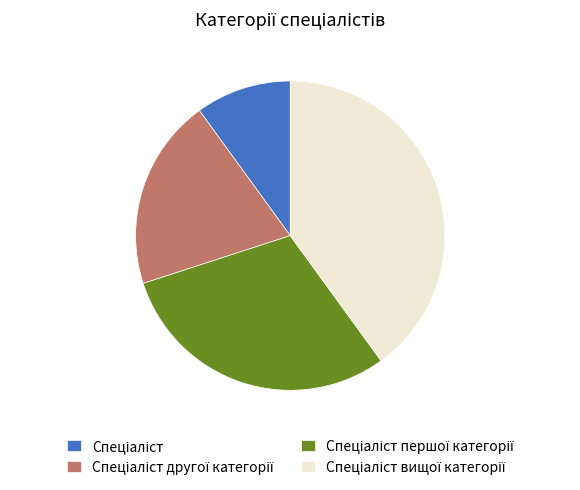

Is there a majority slice in this chart?

No